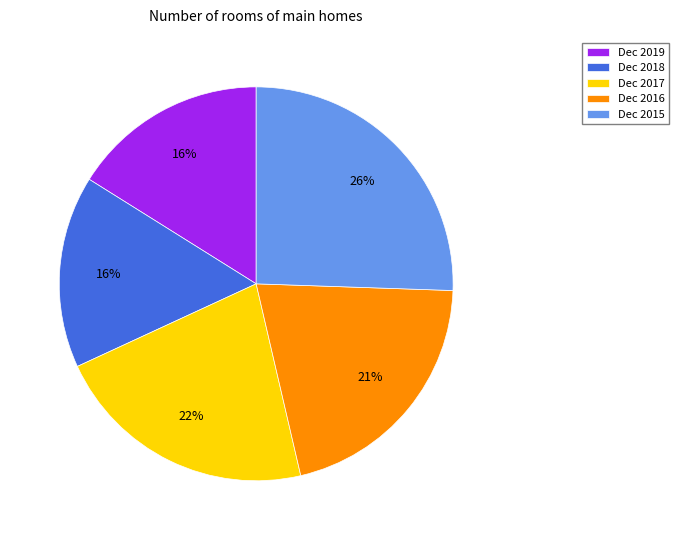

Do Dec 2017 and Dec 2016 together represent more than half of the pie?

No